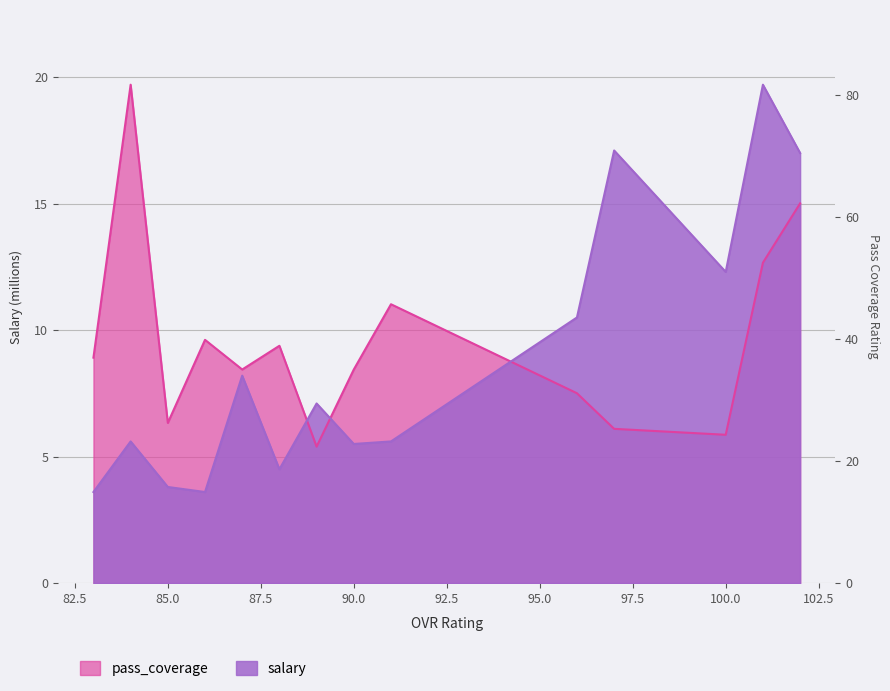

Is the value of pass_coverage at 89 greater than the value of salary at 85?

Yes